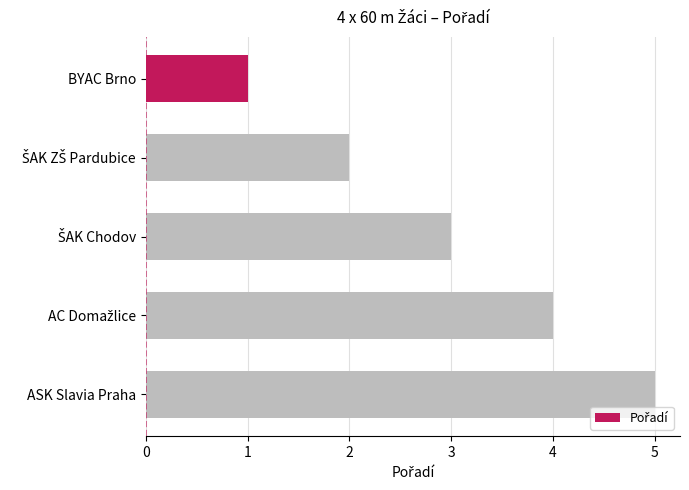

Is it true that the value at ASK Slavia Praha is 1?

False